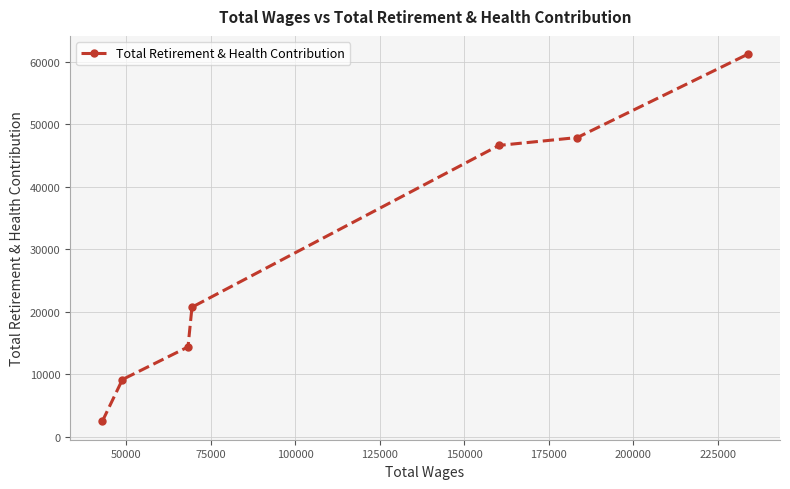

Is this an area chart (filled region under the line)?

No